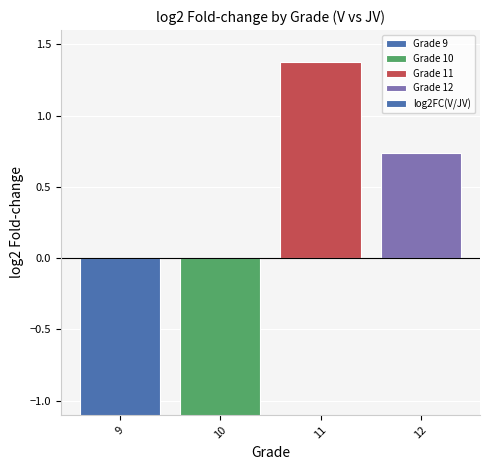

Reading left to right, transcribe all the data shown in this chart.

-1.6	-1.4	1.4	0.7